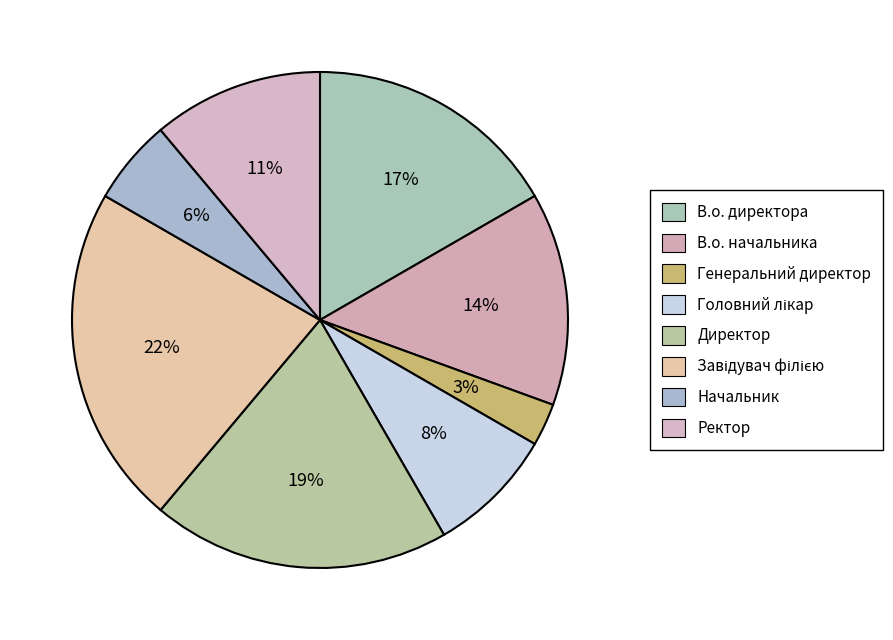

Is the sum of В.о. начальника and Начальник greater than half?

No